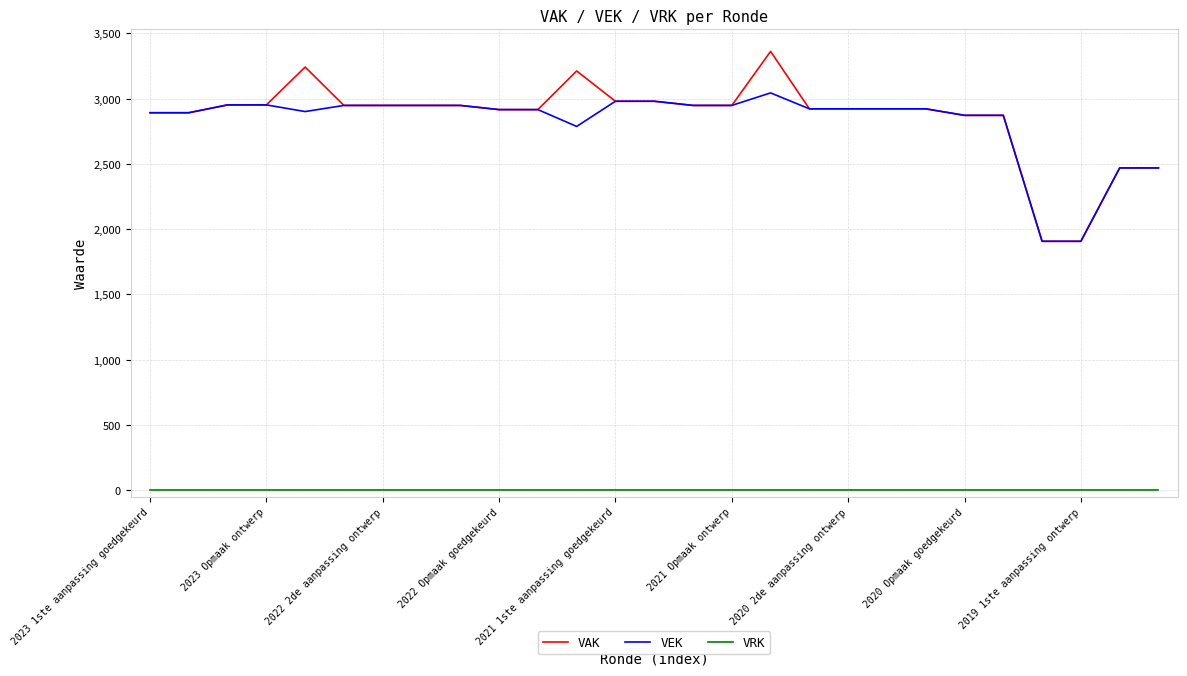

True or false: VAK and VRK intersect in this chart.

False